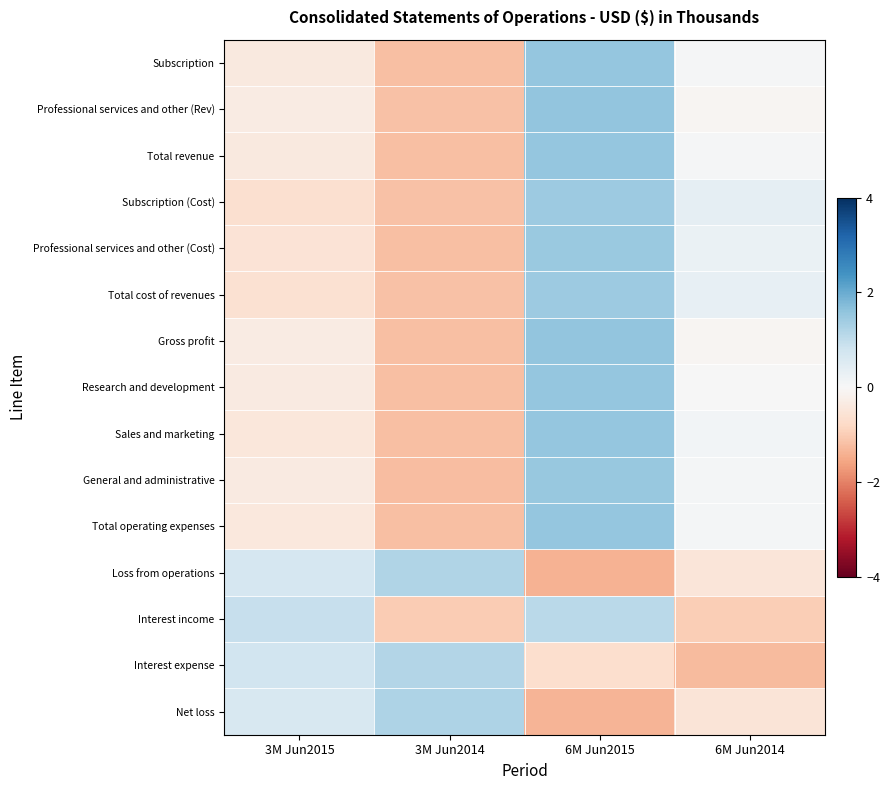

Which label corresponds to the largest value in the chart?

6M Jun2015